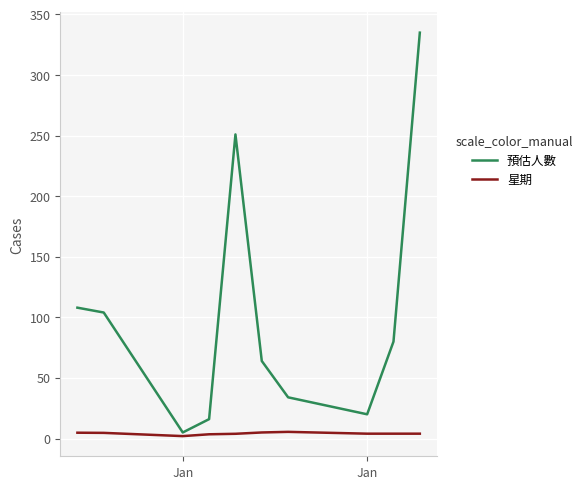

List the series in order of their peak value, highest first.

預估人數, 星期